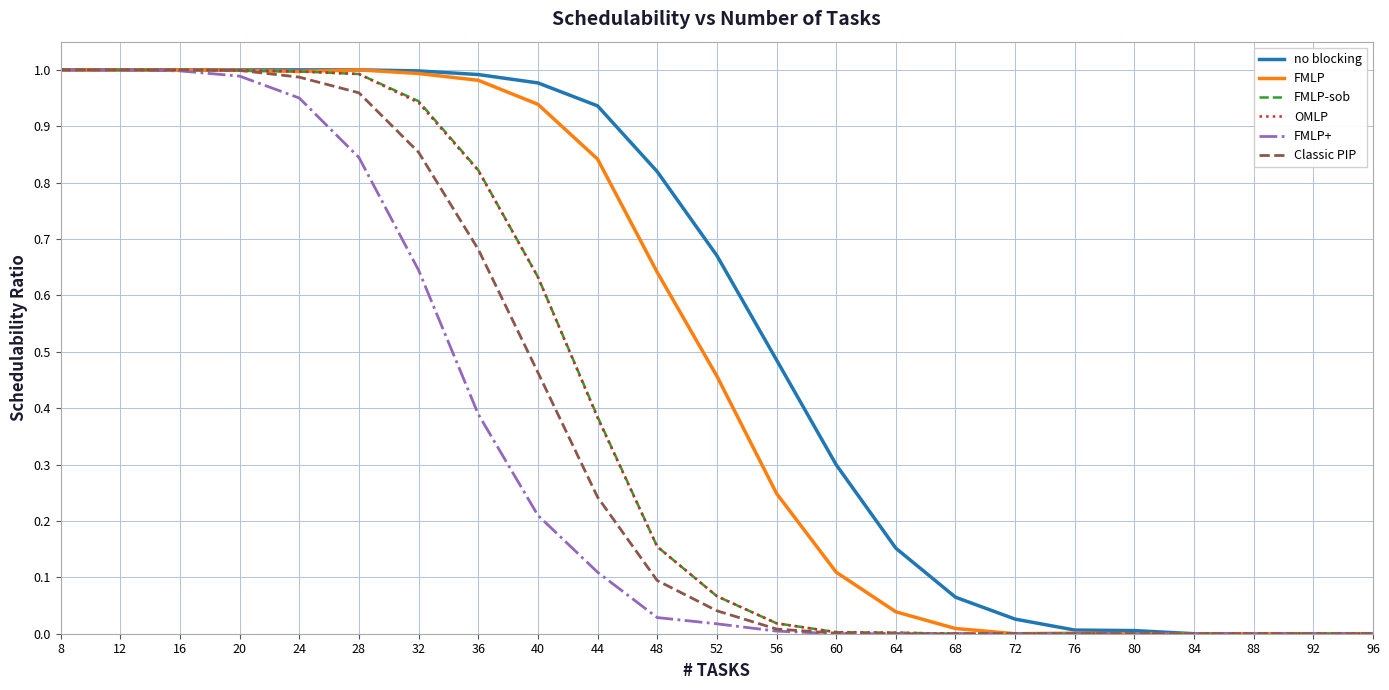

The FMLP+ series shows 0.5 at 16. True or false?

False